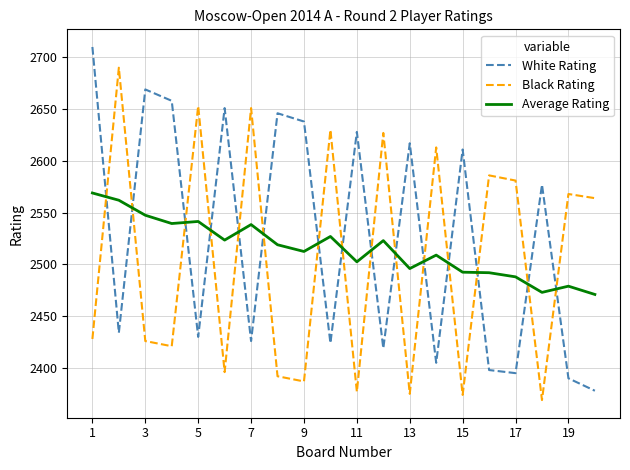

What are all the series names shown in the legend?

White Rating, Black Rating, Average Rating